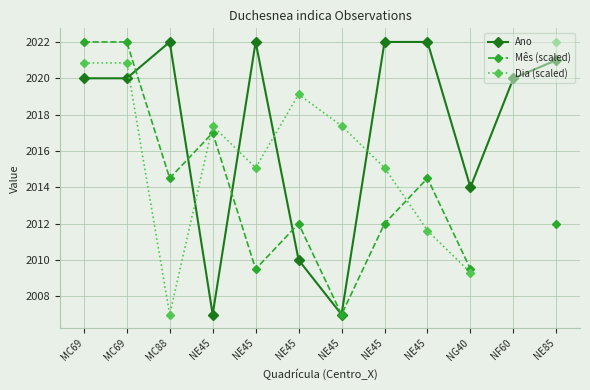

How many distinct data groups are displayed?

3